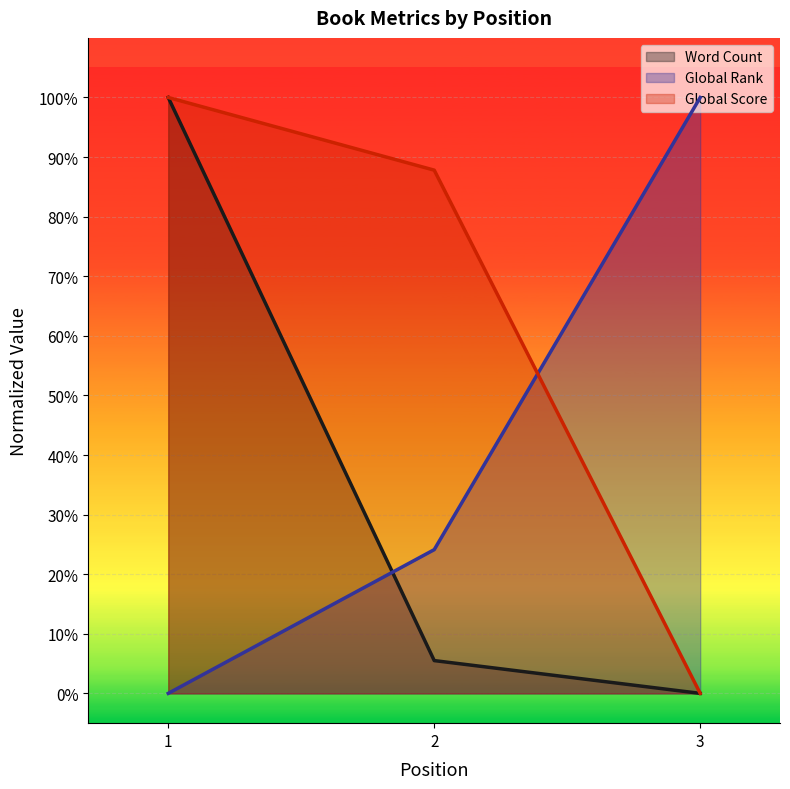

At which category does the chart reach its minimum across all series?

3